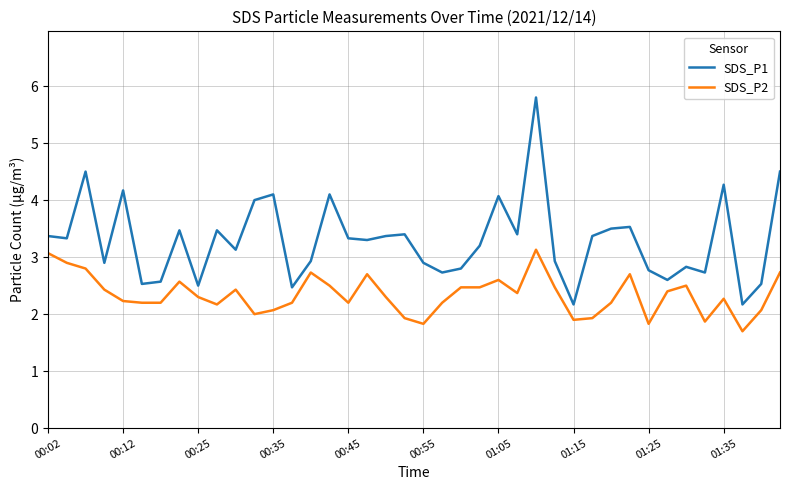

Rank the series by their average value, from highest to lowest.

SDS_P1, SDS_P2